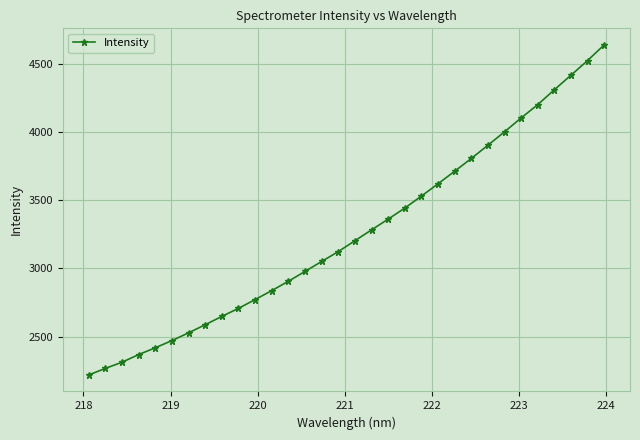

What is the value of the 17th point from the left?

3202.5